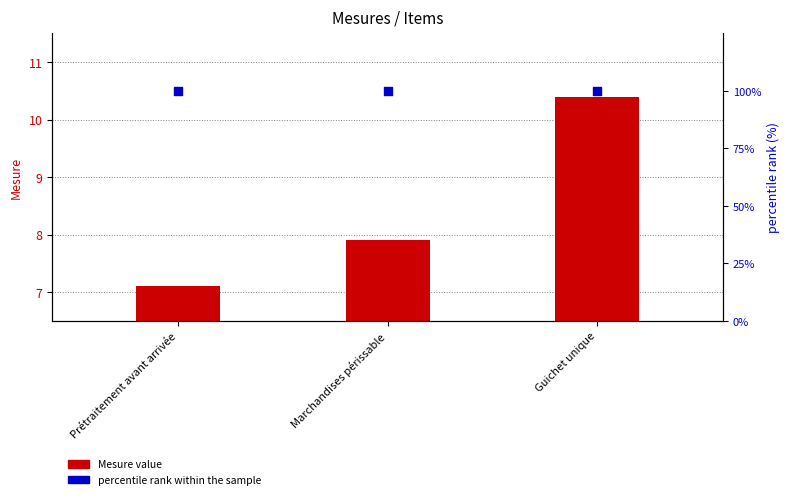

Which series reaches the maximum Y coordinate?

percentile rank within the sample